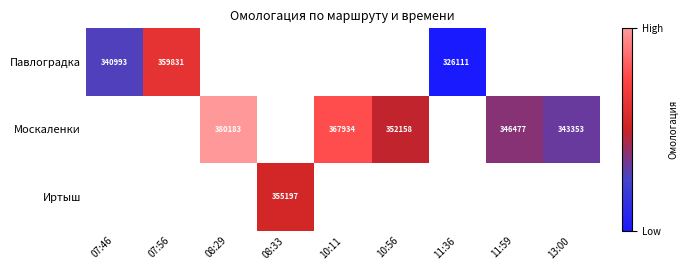

What is the sum of the Москаленки values at 10:11 and 08:29?

748117